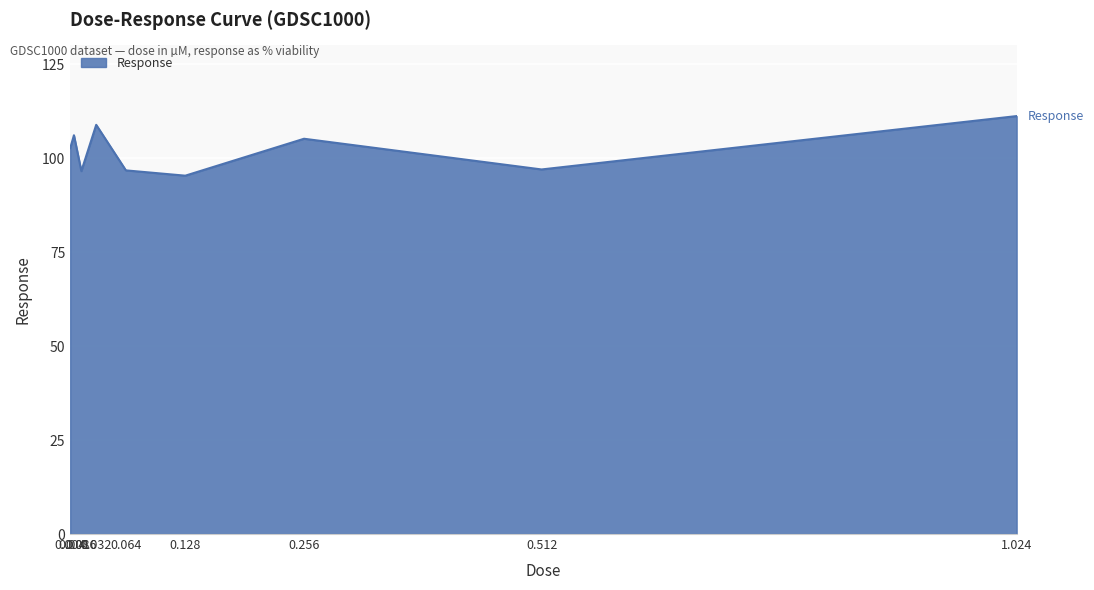

What is the maximum value shown in the chart?

111.2